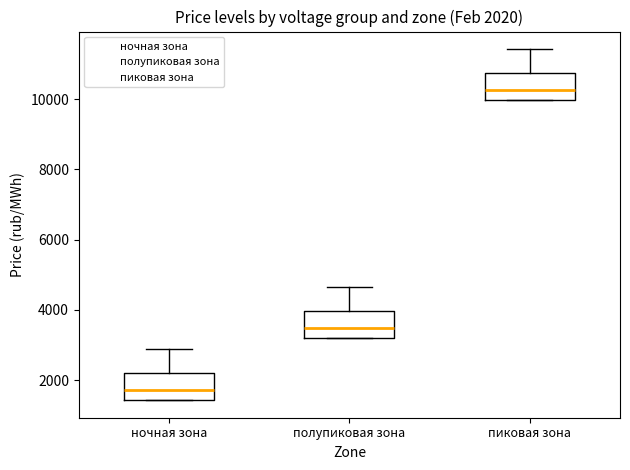

Which box's median line is the lowest?

ночная зона